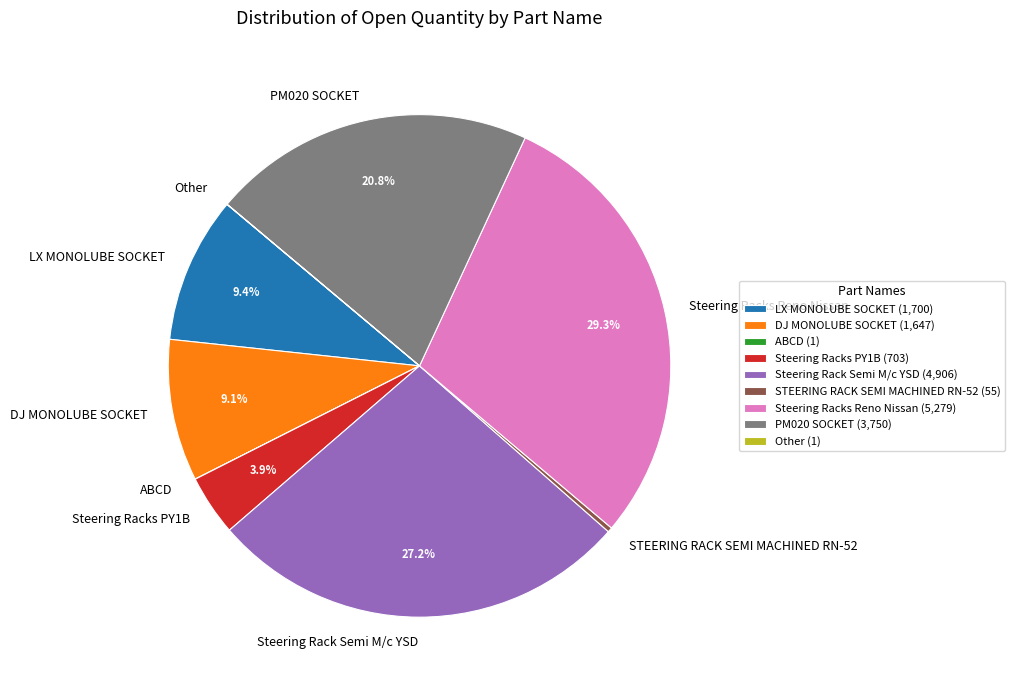

To the nearest percent, what is the combined percentage of Steering Racks PY1B and PM020 SOCKET?

25%